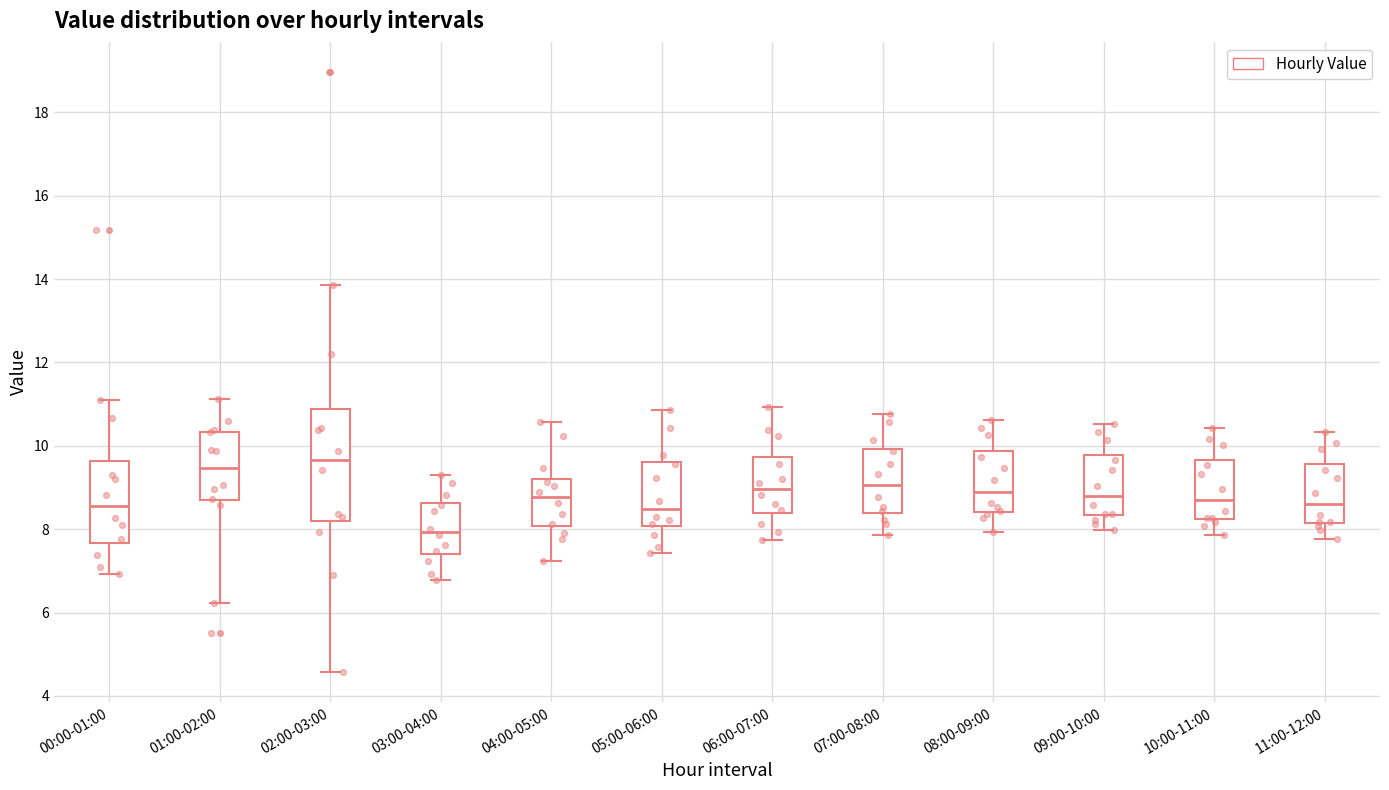

Reading left to right, read every box against the y-axis: the position of its median line, the range the box covers, and the ends of its whiskers. The values are not printed on the chart, so give them approximately, as read against the axis.

00:00-01:00: median 8.6, box 7.6 to 9.6, whiskers 7.0 to 11.2
01:00-02:00: median 9.4, box 8.6 to 10.4, whiskers 6.2 to 11.2
02:00-03:00: median 9.6, box 8.2 to 10.8, whiskers 4.6 to 13.8
03:00-04:00: median 8.0, box 7.4 to 8.6, whiskers 6.8 to 9.4
04:00-05:00: median 8.8, box 8.0 to 9.2, whiskers 7.2 to 10.6
05:00-06:00: median 8.4, box 8.0 to 9.6, whiskers 7.4 to 10.8
06:00-07:00: median 9.0, box 8.4 to 9.8, whiskers 7.8 to 11.0
07:00-08:00: median 9.0, box 8.4 to 10.0, whiskers 7.8 to 10.8
08:00-09:00: median 9.0, box 8.4 to 9.8, whiskers 8.0 to 10.6
09:00-10:00: median 8.8, box 8.4 to 9.8, whiskers 8.0 to 10.6
10:00-11:00: median 8.8, box 8.2 to 9.6, whiskers 7.8 to 10.4
11:00-12:00: median 8.6, box 8.2 to 9.6, whiskers 7.8 to 10.4